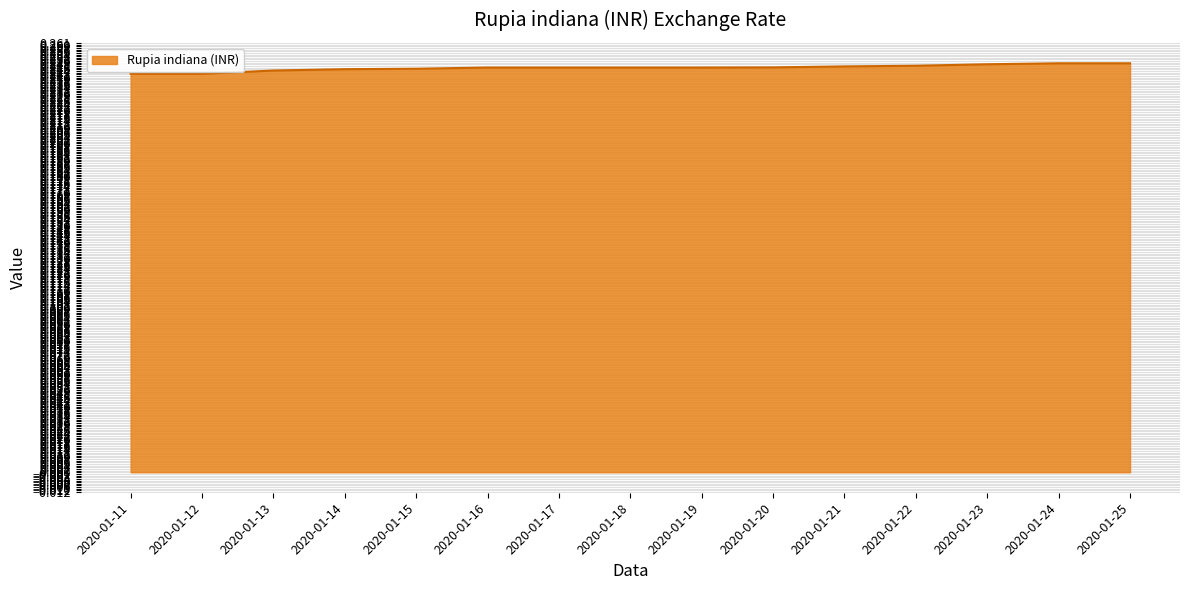

Count the number of categories in the chart.

15